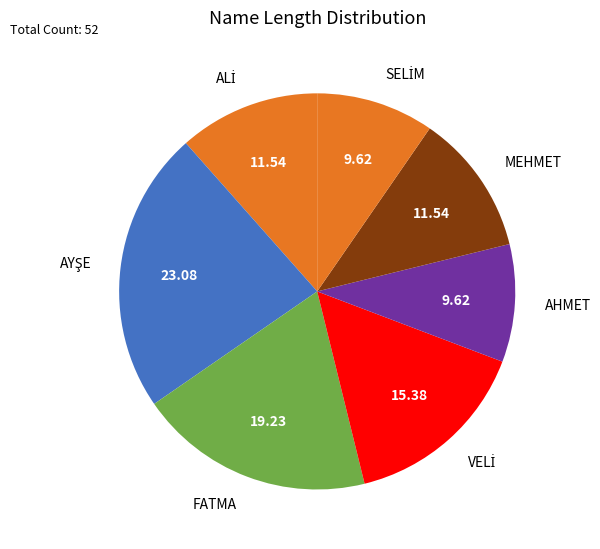

Do FATMA and AHMET together represent more than half of the pie?

No